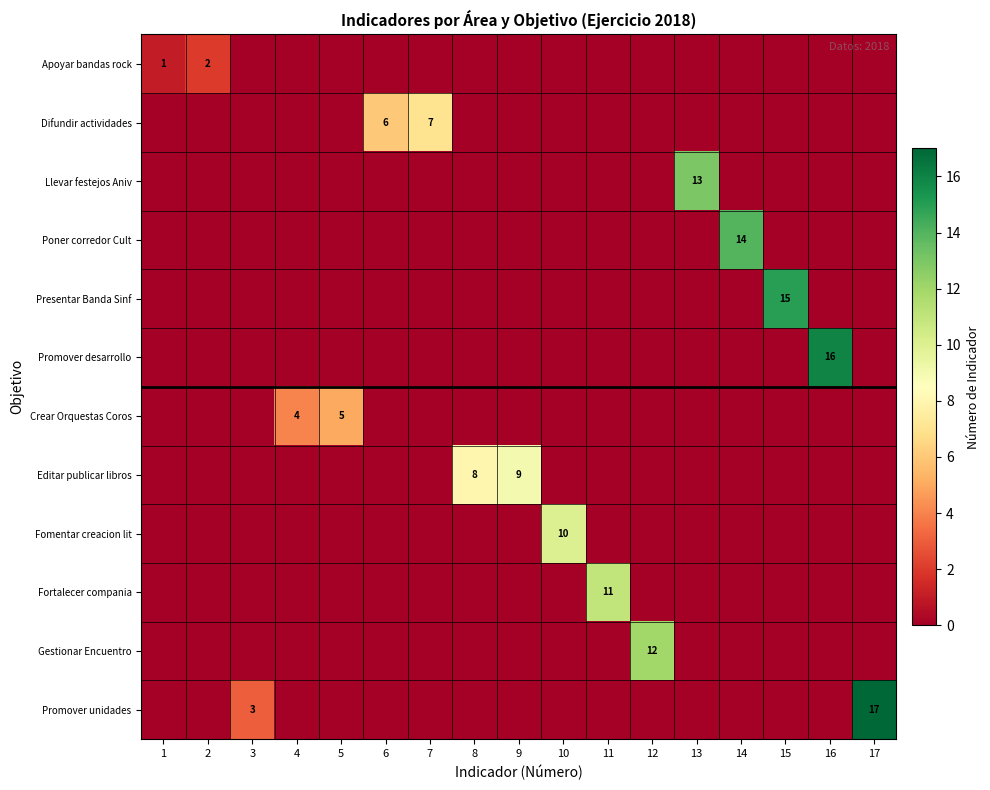

How many values in the Gestionar Encuentro series exceed 0?

1